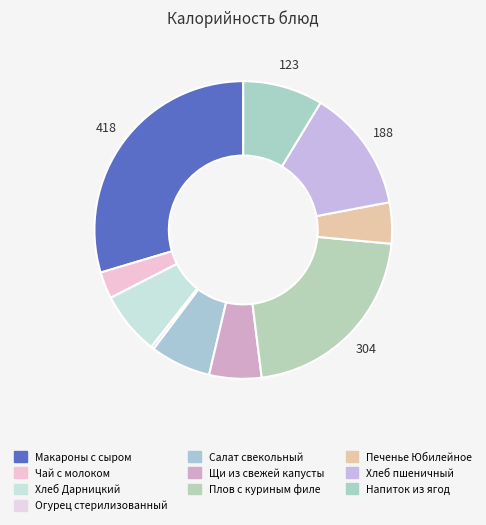

Is Чай с молоком the majority of the pie?

No